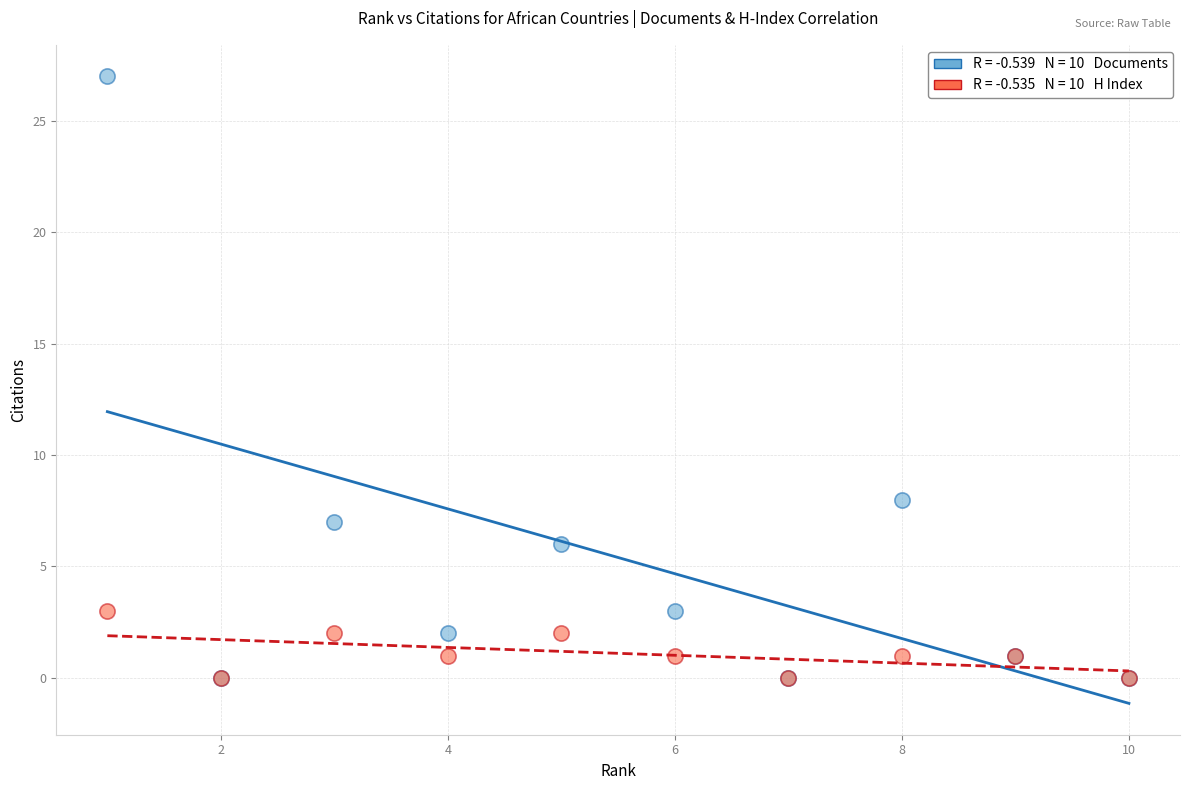

Across all series, what Y value is closest to 13?

8